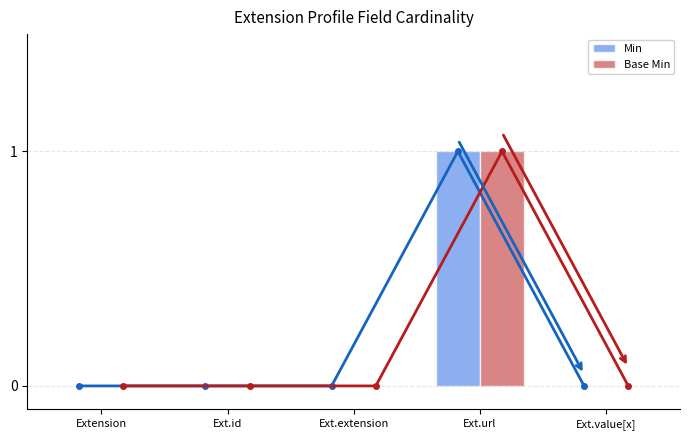

Reading right to left, transcribe all the data shown in this chart.

Min: 0	1	0	0	0
Base Min: 0	1	0	0	0